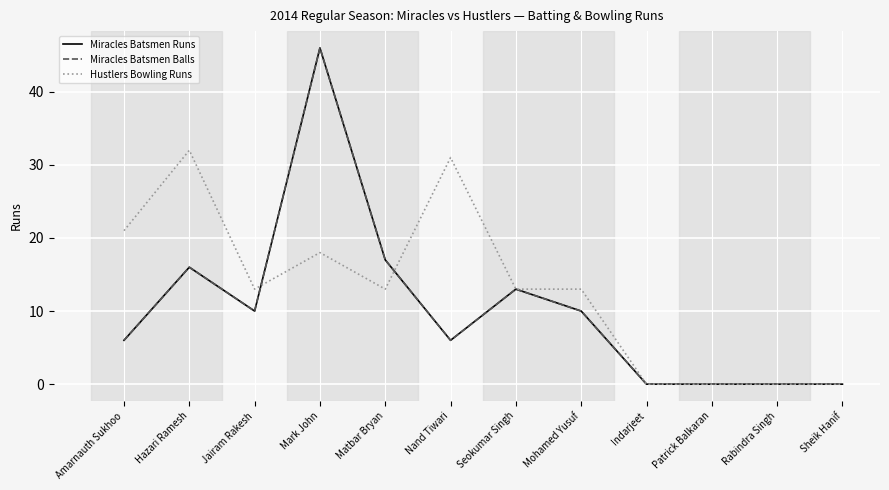

At which label is Hustlers Bowling Runs closest to 16?

Mark John